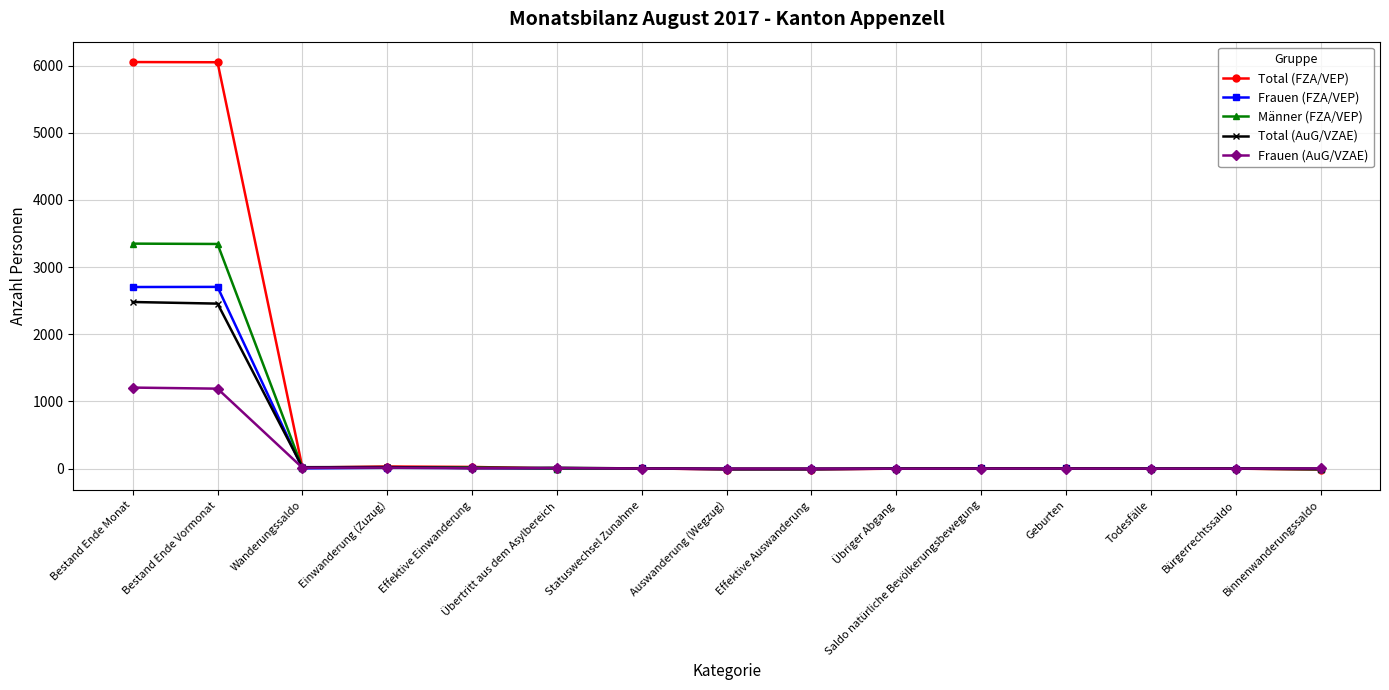

What is the maximum value for Total (FZA/VEP)?

6052